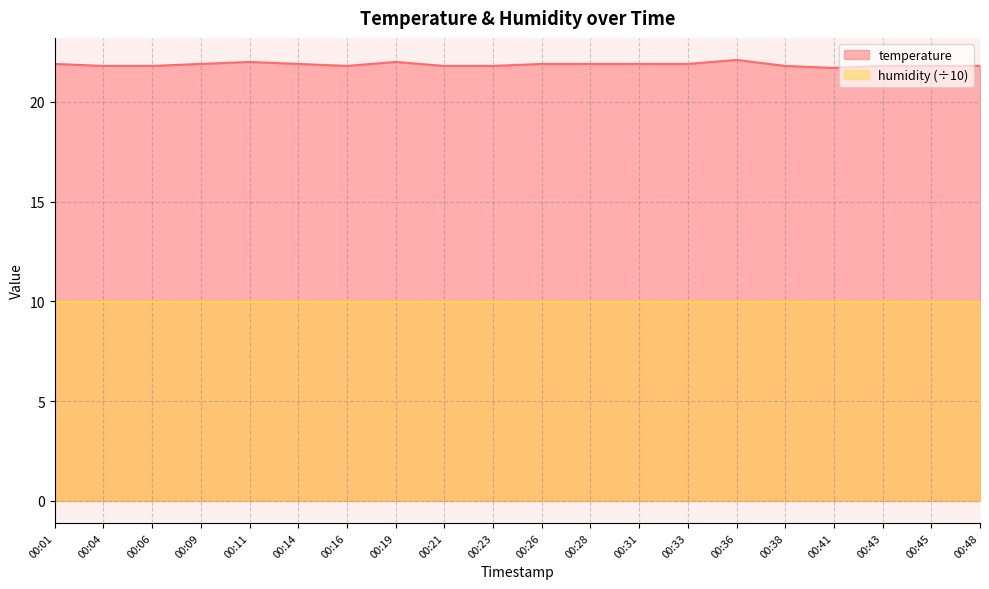

How many distinct data groups are displayed?

2